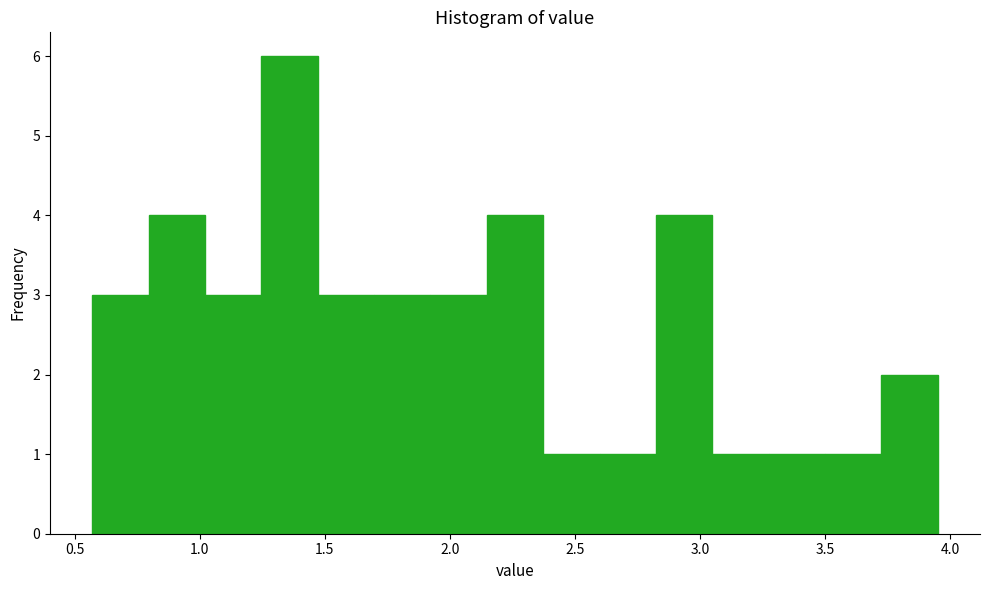

Reading left to right, transcribe this chart: for each bar, give the range it covers on the x-axis and its height. Neither the bar edges nor the heights are printed on the chart, so give them approximately, as read against the axes.

0.55 to 0.80: 3
0.80 to 1.00: 4
1.00 to 1.25: 3
1.25 to 1.45: 6
1.45 to 1.70: 3
1.70 to 1.90: 3
1.90 to 2.15: 3
2.15 to 2.35: 4
2.35 to 2.60: 1
2.60 to 2.80: 1
2.80 to 3.05: 4
3.05 to 3.25: 1
3.25 to 3.50: 1
3.50 to 3.70: 1
3.70 to 3.95: 2